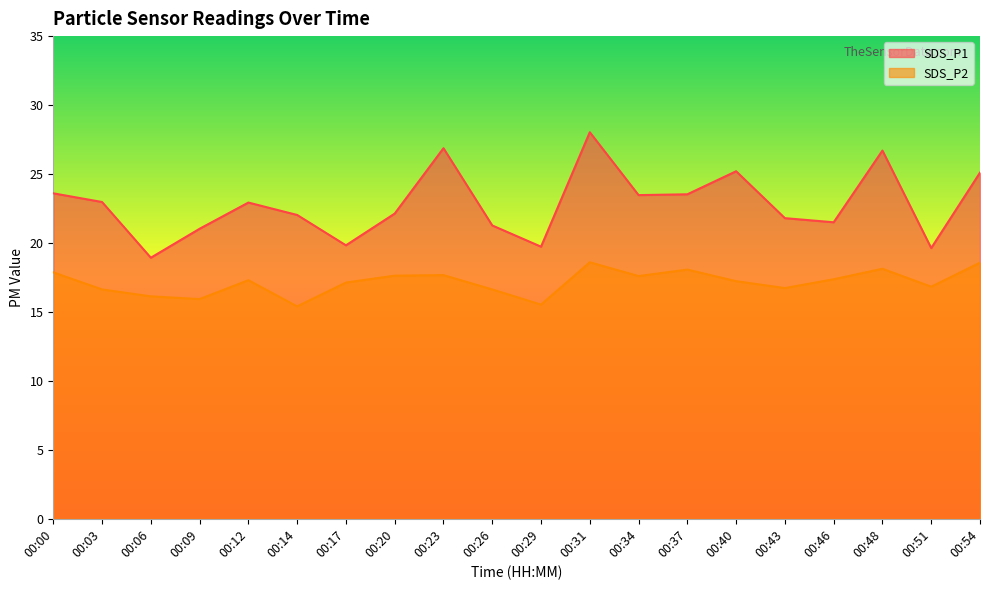

True or false: SDS_P1 and SDS_P2 cross at least once.

False